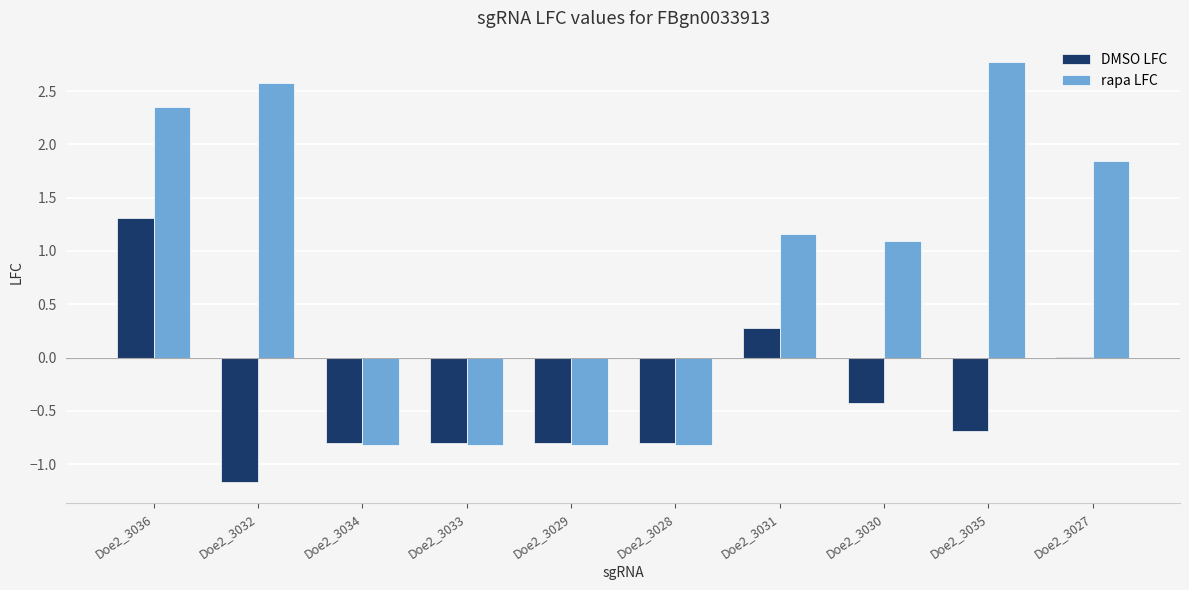

The value of rapa LFC at Doe2_3035 is 1.3. True or false?

False